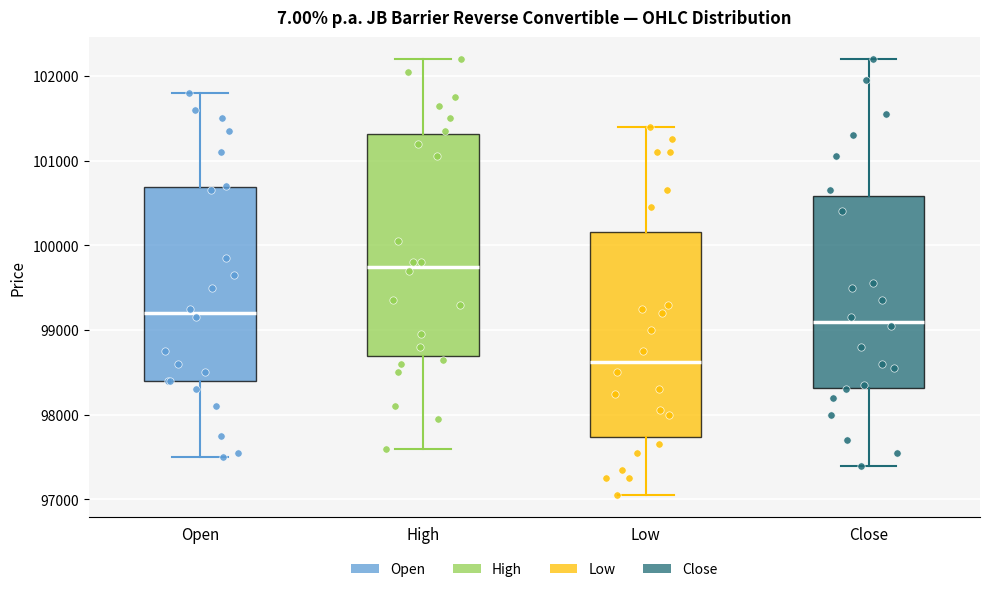

Reading left to right, transcribe this box plot: for each box, give where its median line is, the range the box spans, and where its two whiskers end, as read against the y-axis. The values are not printed on the chart, so give them approximately, as read against the axis.

Open: median 99200, box 98400 to 100700, whiskers 97500 to 101800
High: median 99800, box 98700 to 101300, whiskers 97600 to 102200
Low: median 98600, box 97700 to 100200, whiskers 97100 to 101400
Close: median 99100, box 98300 to 100600, whiskers 97400 to 102200